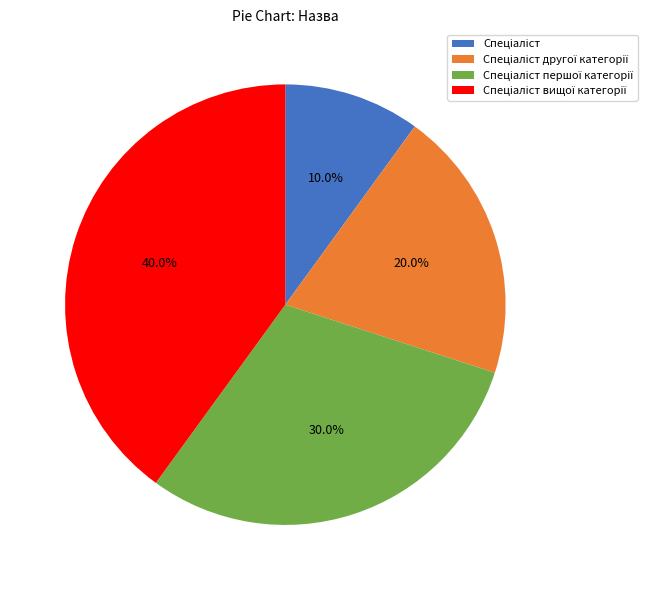

Is there any slice that represents more than half of the pie?

No